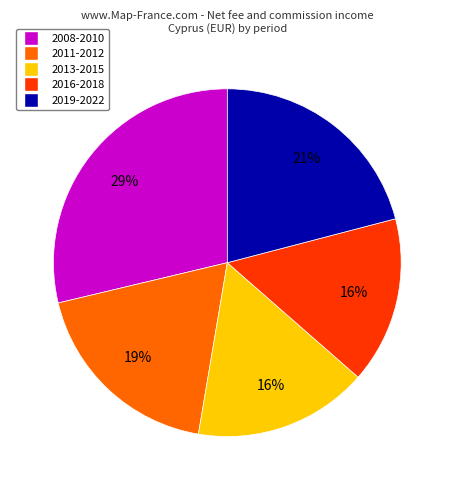

To the nearest percent, what is the difference between the largest and smallest slice percentages?

13%